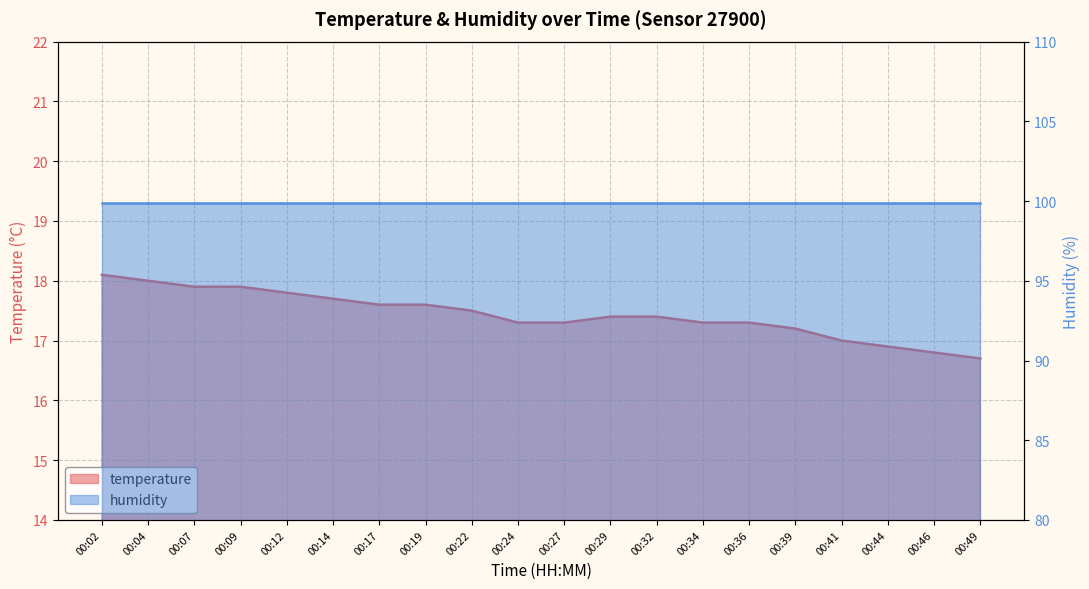

What is the sum of the values at 00:14 and 00:27?

35.0